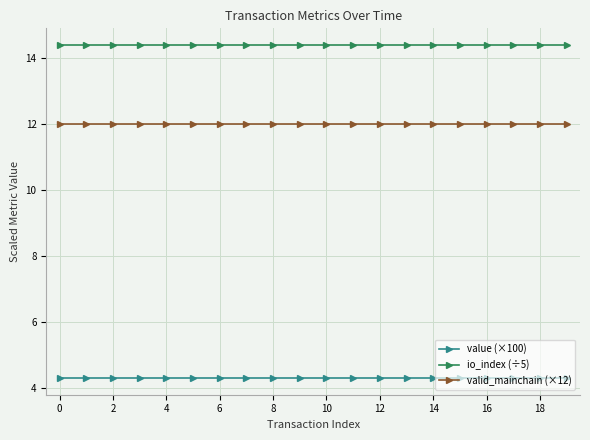

Is this an area chart (filled region under the line)?

No